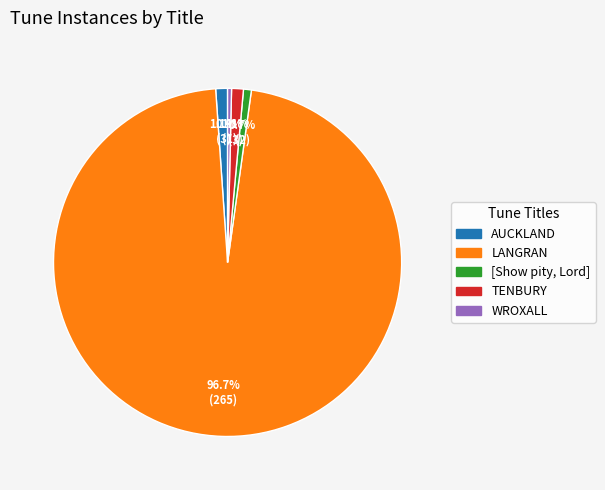

How many segments does this pie chart have?

5